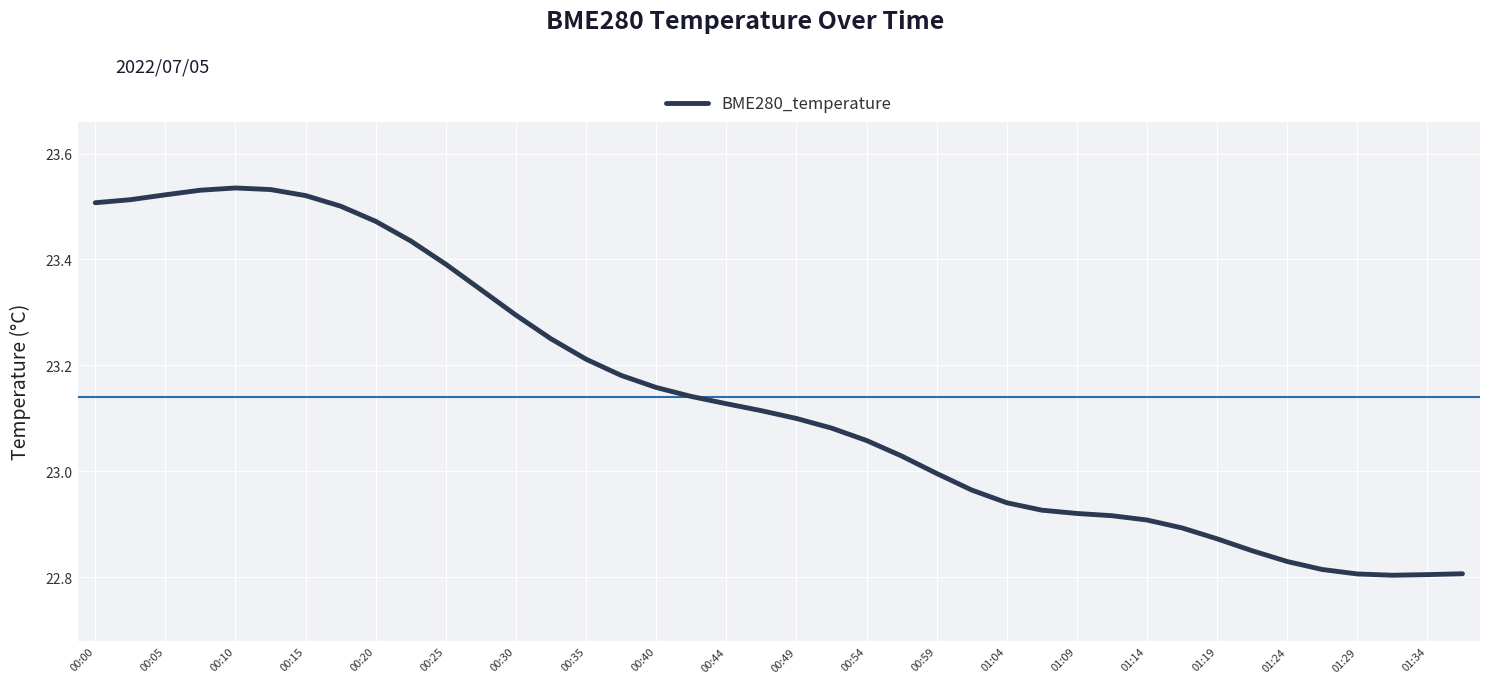

Is it true that the value at 00:00 is 23.5?

True